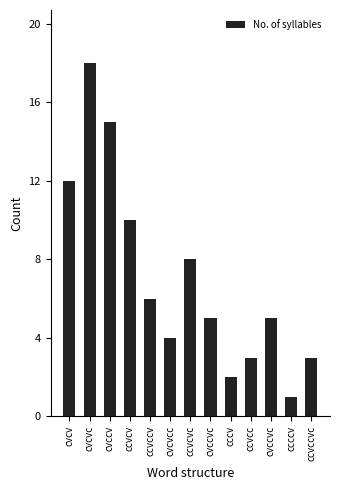

What is the label of the 7th bar from the left?

ccvcvc